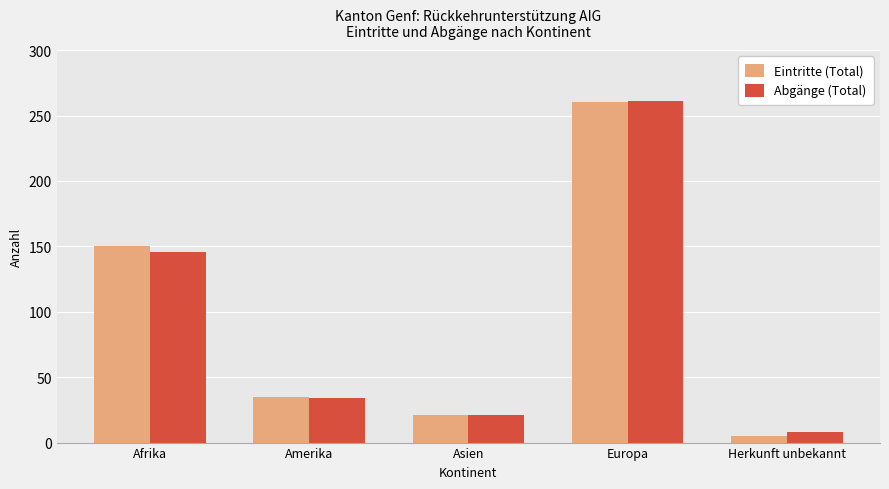

At Afrika, list the series in order from largest to smallest.

Eintritte (Total), Abgänge (Total)